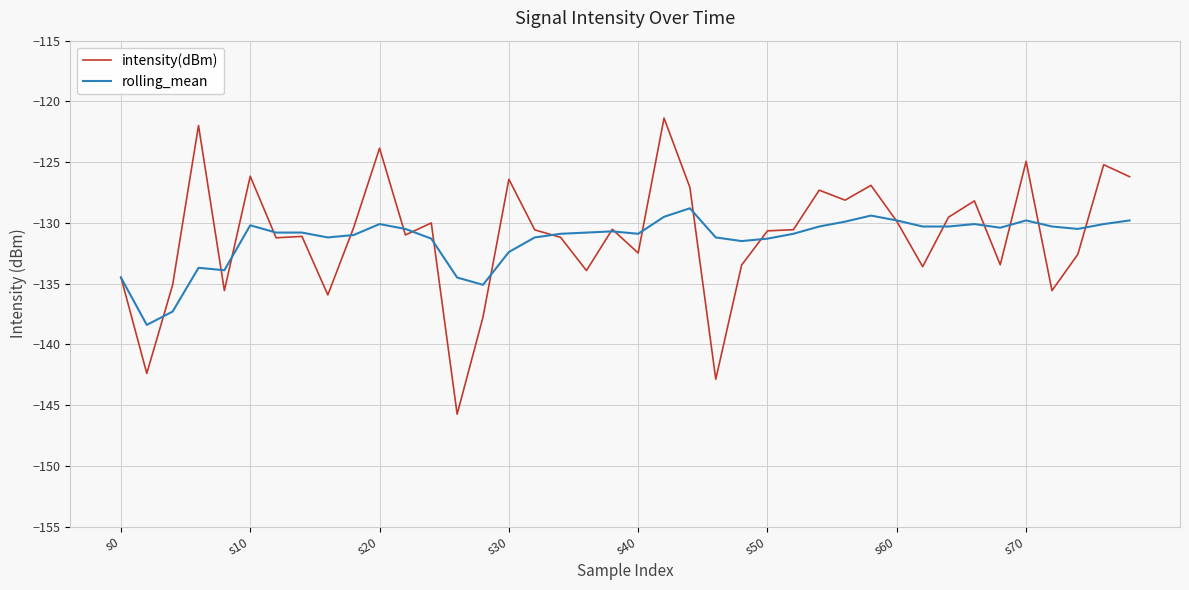

Which series has the largest range (max minus min)?

intensity(dBm)